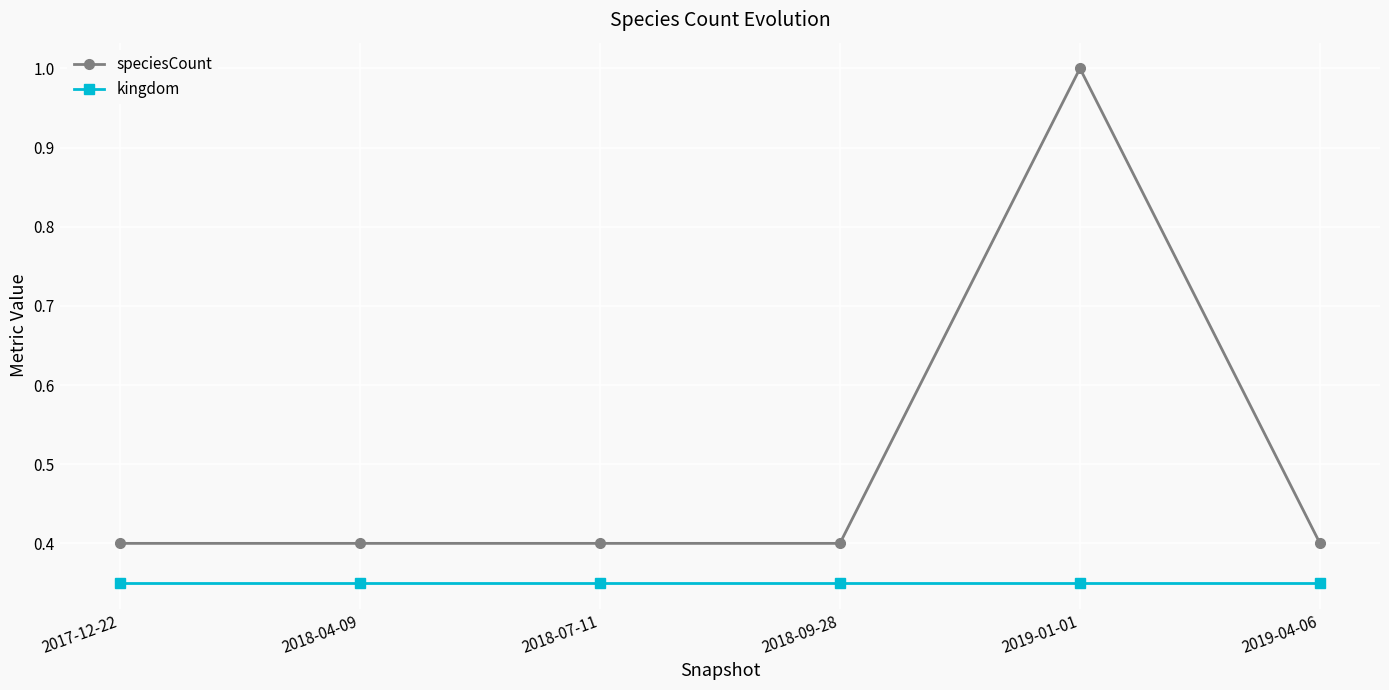

What is the label of the 3rd point from the left?

2018-07-11